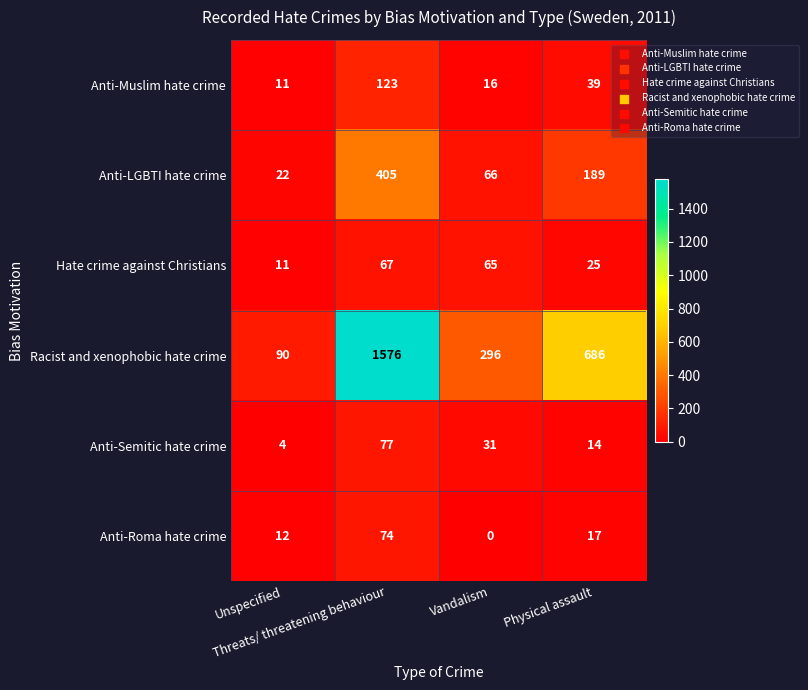

What is the total value across all series at Vandalism?

474